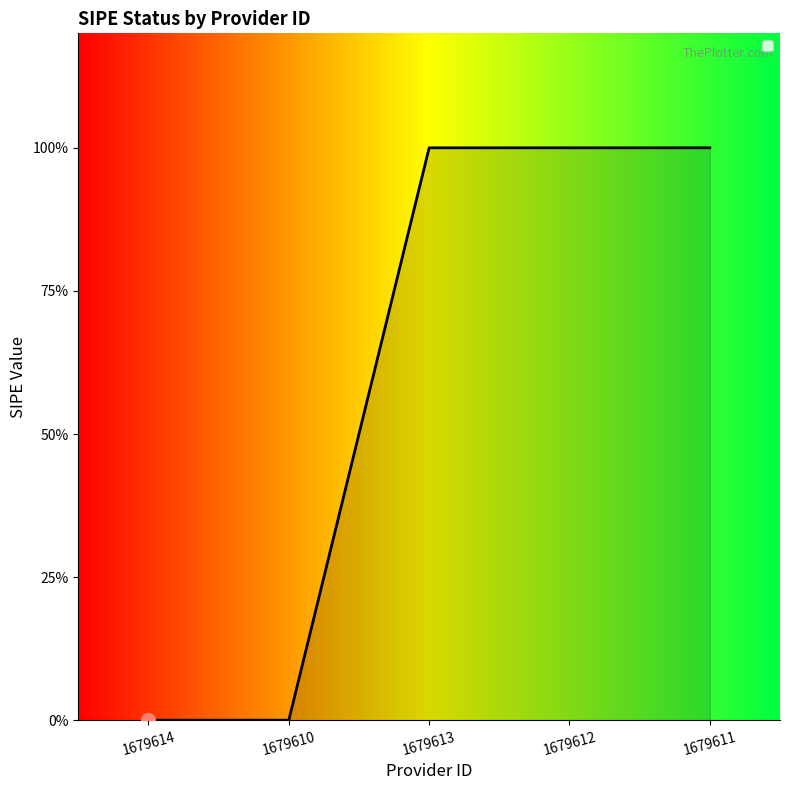

Does the chart have visible grid lines?

No